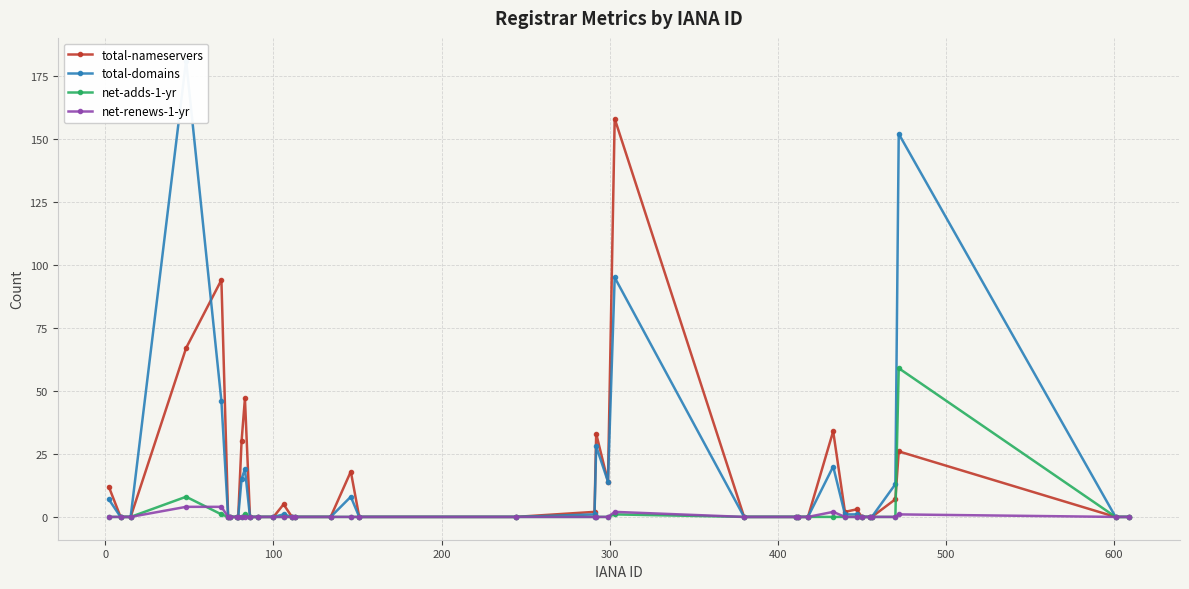

What is the highest value of the total-nameservers series?

158